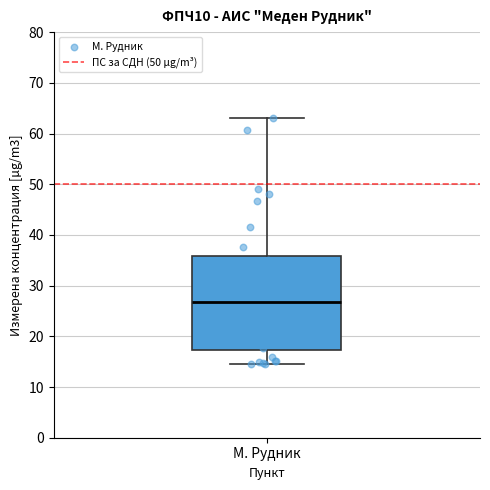

Transcribe this box plot: give where the median line is, the range the box spans, and where the two whiskers end, as read against the y-axis. The values are not printed on the chart, so give them approximately, as read against the axis.

median 27, box 17 to 36, whiskers 15 to 63